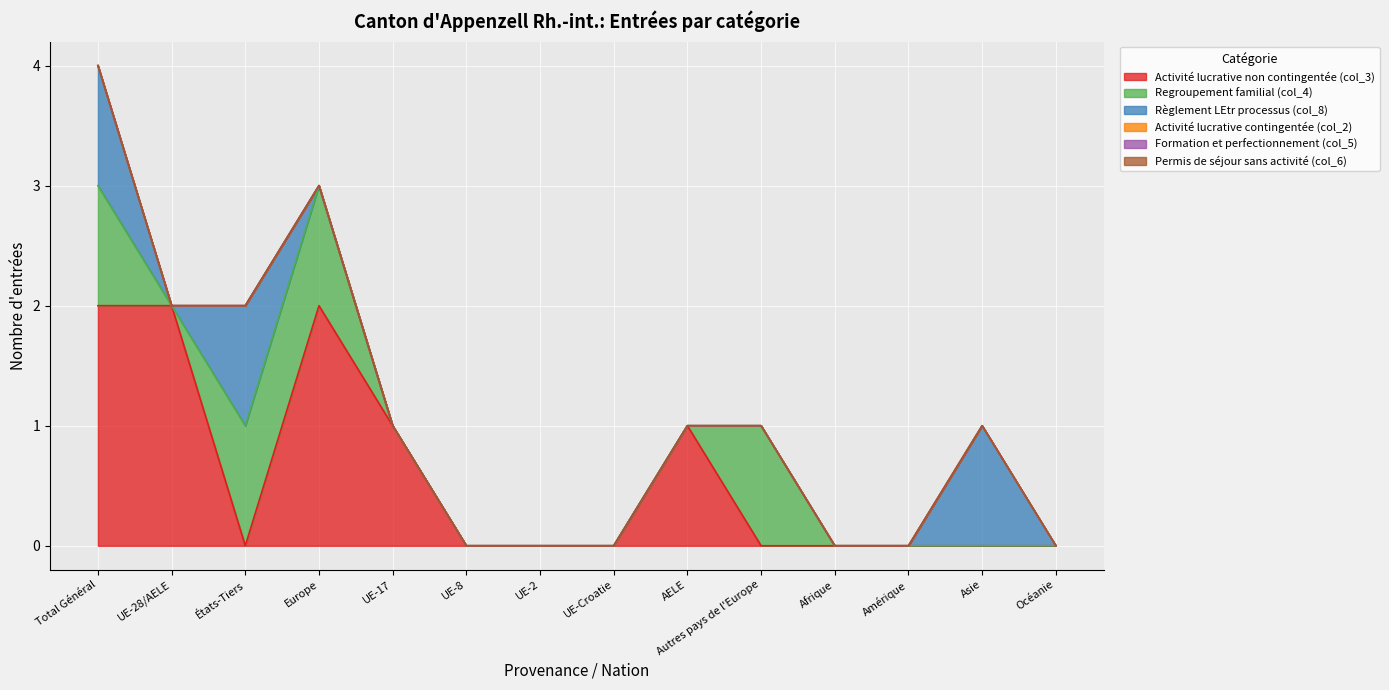

How many interior local peaks does the Règlement LEtr processus (col_8) series have?

2